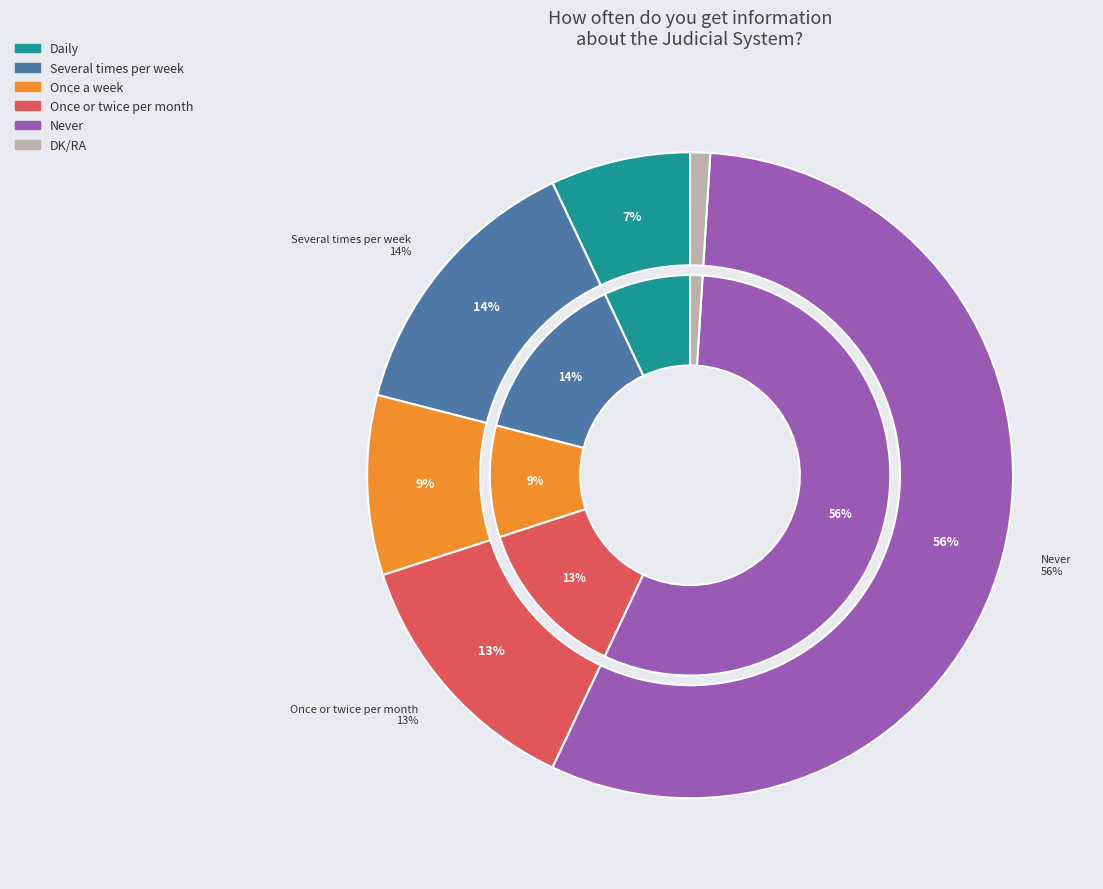

Is it true that Once a week is 1% of the pie?

False